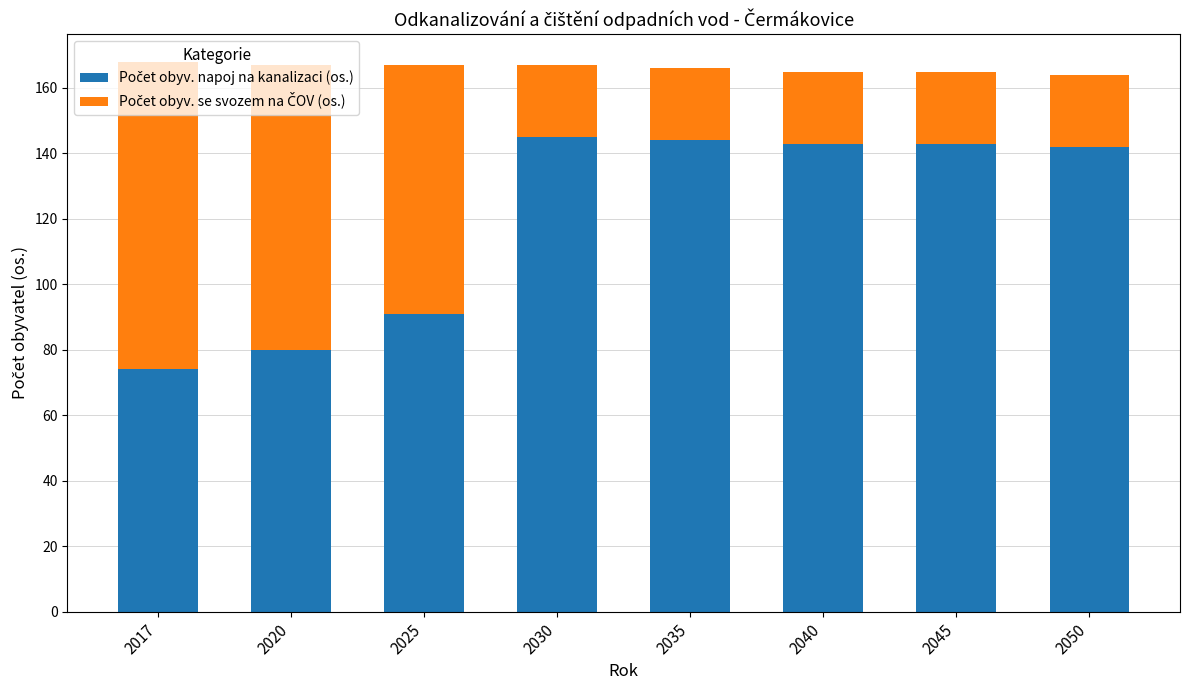

What is the total value across all series at 2045?

165